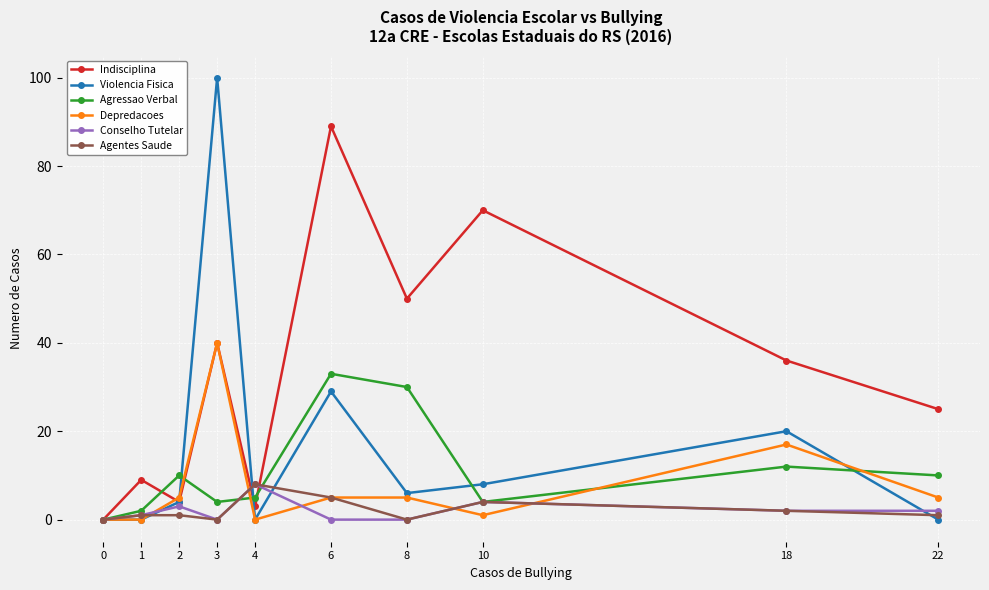

Reading left to right, what are all the values shown in this chart?

Indisciplina: 0	9	4	40	3	89	50	70	36	25
Violencia Fisica: 0	0	4	100	0	29	6	8	20	0
Agressao Verbal: 0	2	10	4	5	33	30	4	12	10
Depredacoes: 0	0	5	40	0	5	5	1	17	5
Conselho Tutelar: 0	1	3	0	8	0	0	4	2	2
Agentes Saude: 0	1	1	0	8	5	0	4	2	1